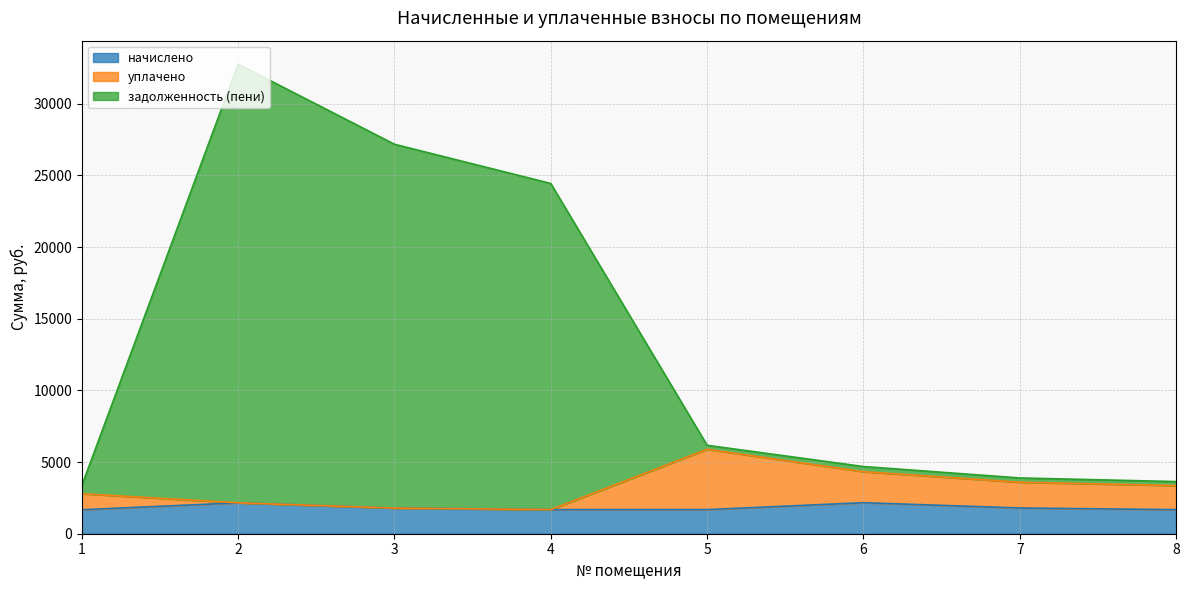

Where does the задолженность (пени) series first go above 6169?

2